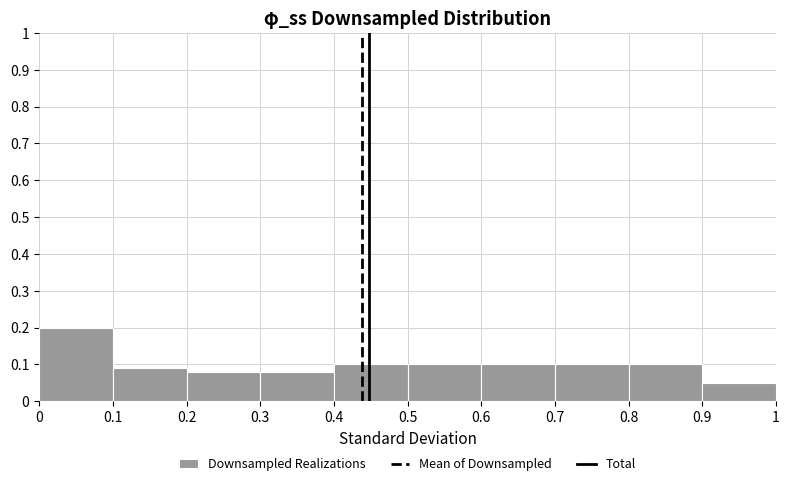

Which range on the x-axis has the tallest bar?

0 to 0.1